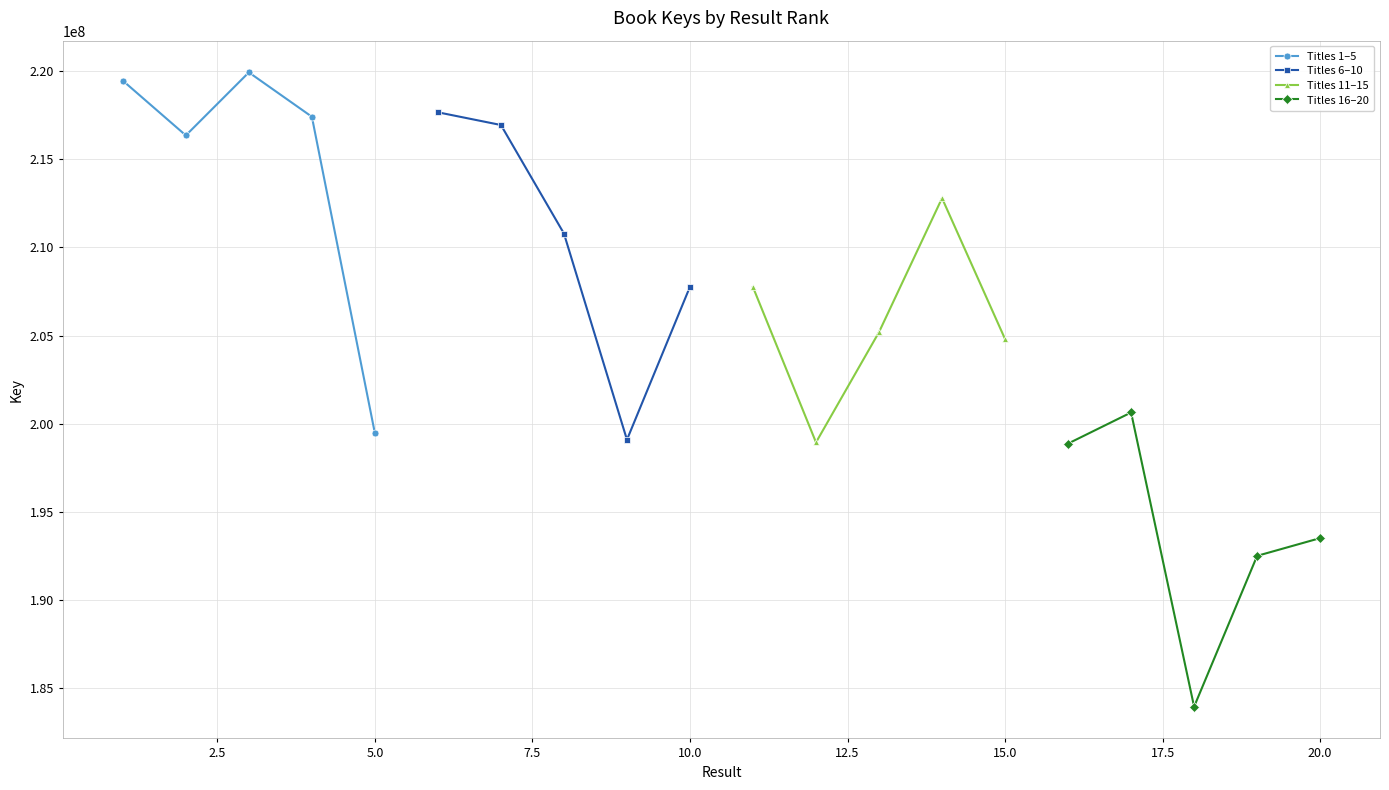

How many interior local peaks does the Titles 11–15 series have?

1